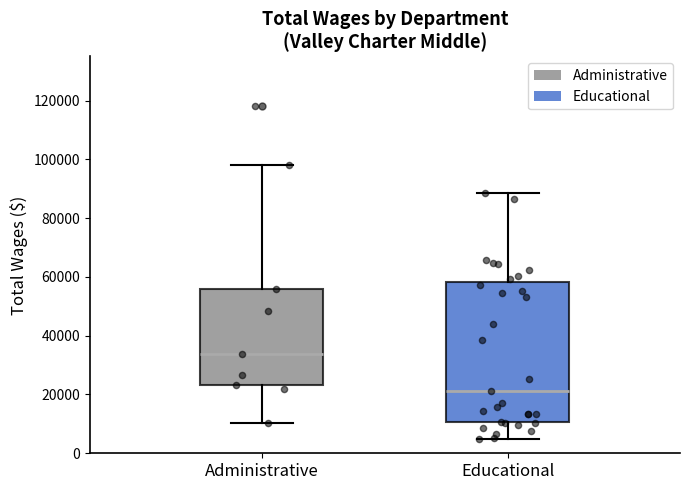

Where does the lower whisker of the box for Administrative end on the y-axis? The values are not printed on the chart, so give them approximately, as read against the axis.

10000